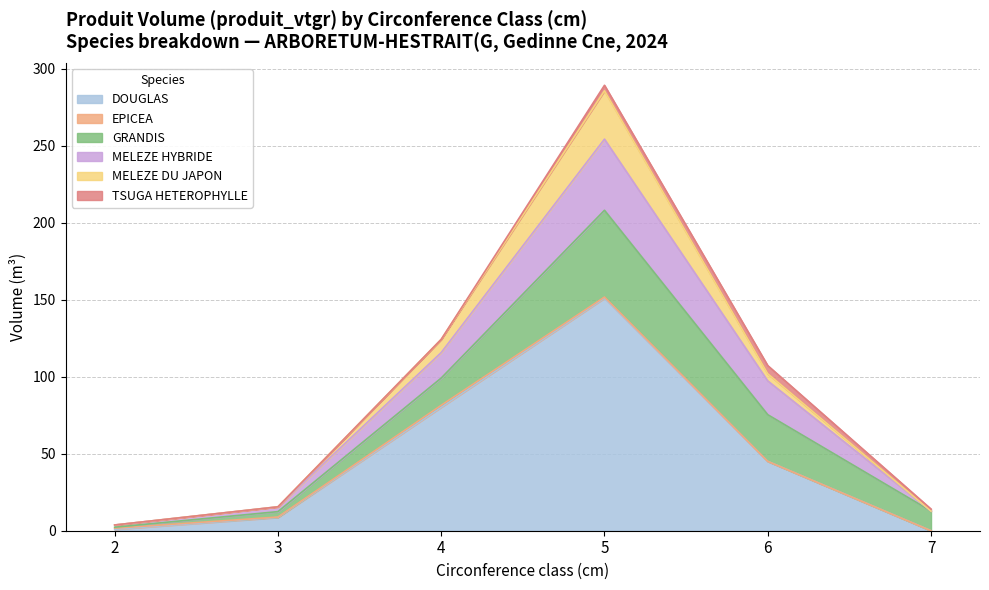

Reading left to right, extract all data points from this chart.

DOUGLAS: 2=0.9	3=8.6	4=80.2	5=150.9	6=45.0	7=0.0
EPICEA: 2=0.7	3=0.3	4=1.3	5=0.7	6=0.0	7=0.0
GRANDIS: 2=0.6	3=3.5	4=17.7	5=56.3	6=30.3	7=12.8
MELEZE HYBRIDE: 2=1.4	3=3.1	4=16.5	5=46.2	6=21.9	7=0.0
MELEZE DU JAPON: 2=0.0	3=0.0	4=8.6	5=31.4	6=4.6	7=0.0
TSUGA HETEROPHYLLE: 2=0.0	3=0.0	4=0.0	5=3.6	6=5.3	7=1.3